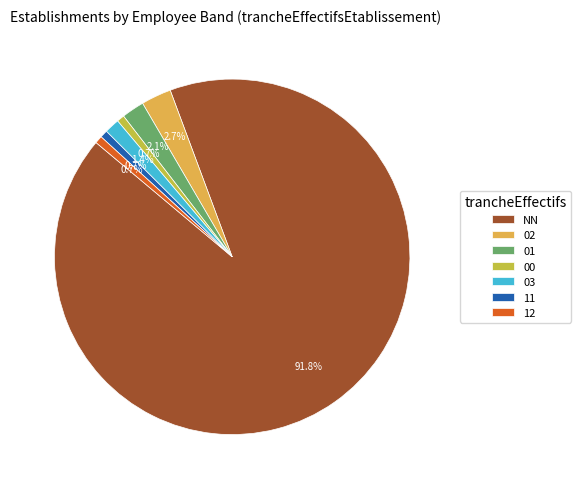

Which category has the biggest portion of the pie?

NN